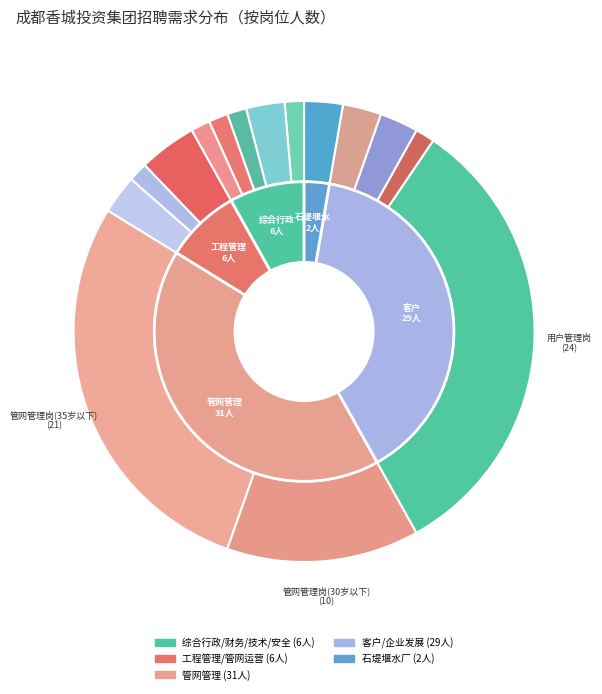

Is there any slice that represents more than half of the pie?

No